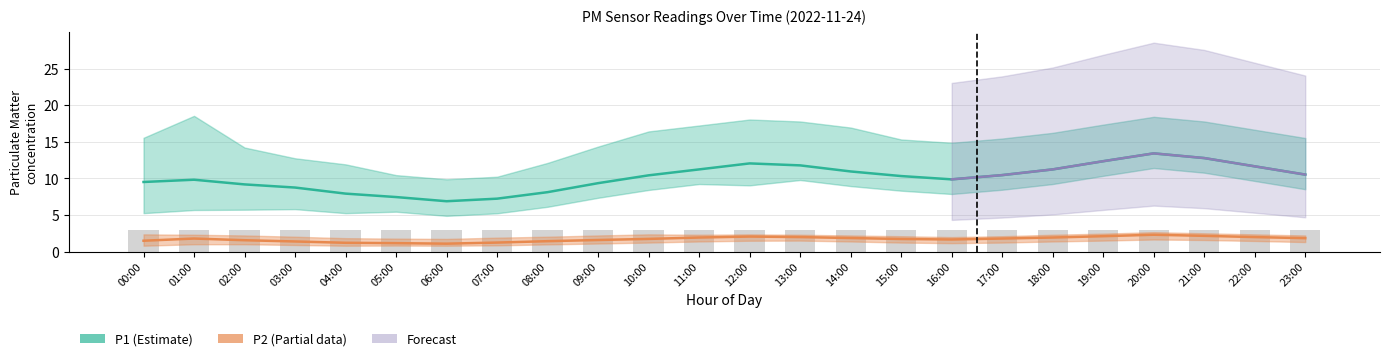

The P2_lower series shows 0.4 at 10:00. True or false?

False